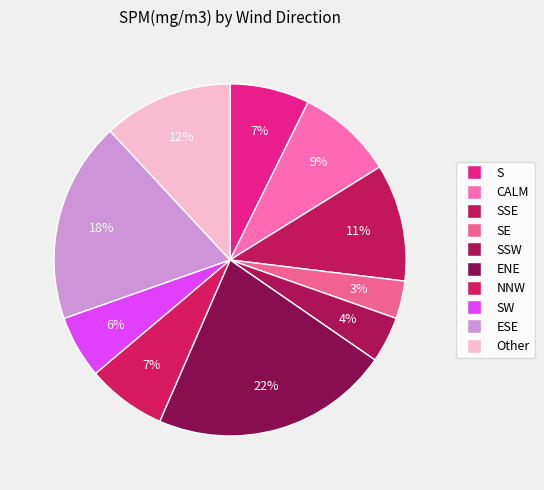

How many slices are in this pie chart?

10